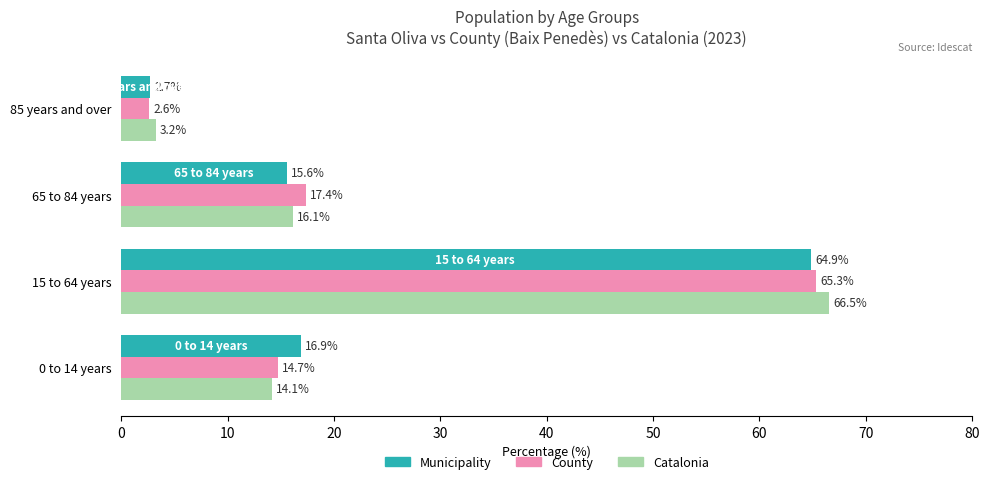

What is the difference between the Municipality values at 65 to 84 years and 15 to 64 years?

49.3